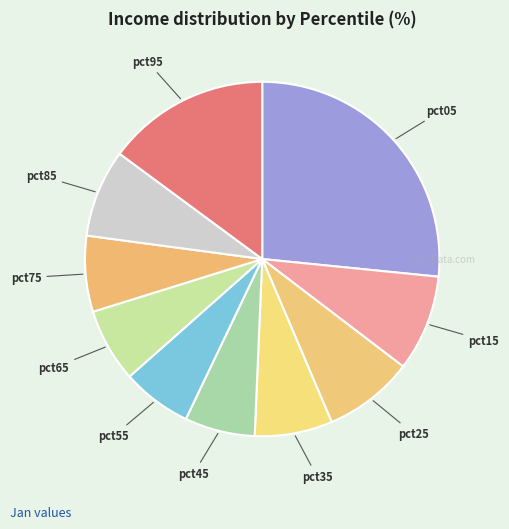

Which has a higher value, pct05 or pct25?

pct05